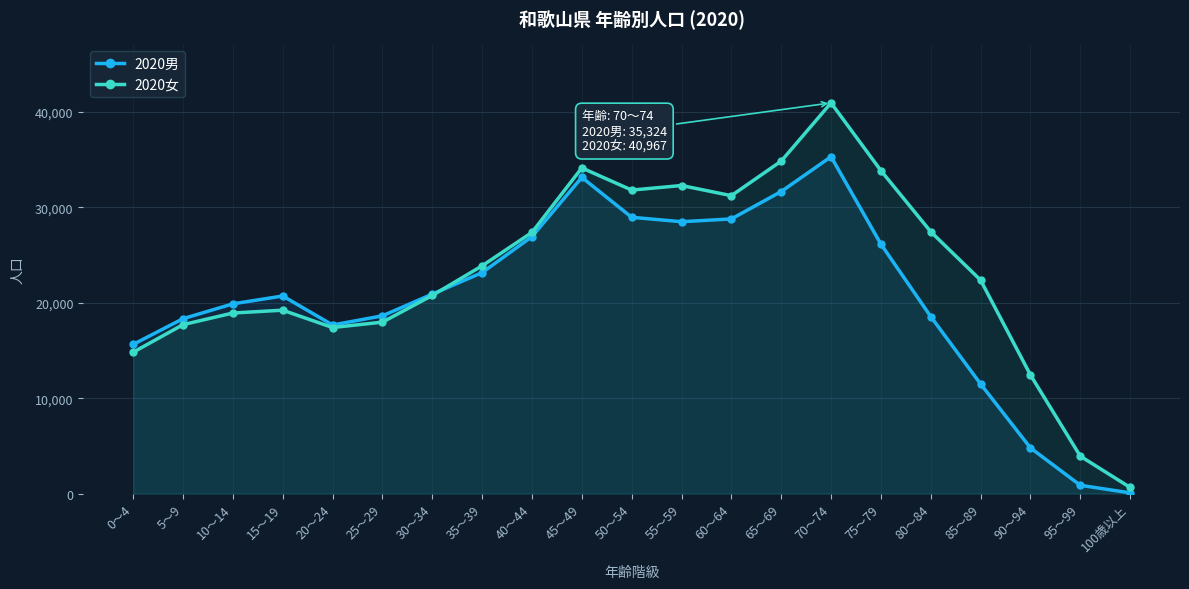

Which series ends up on top after the final intersection of 2020男 and 2020女?

2020女